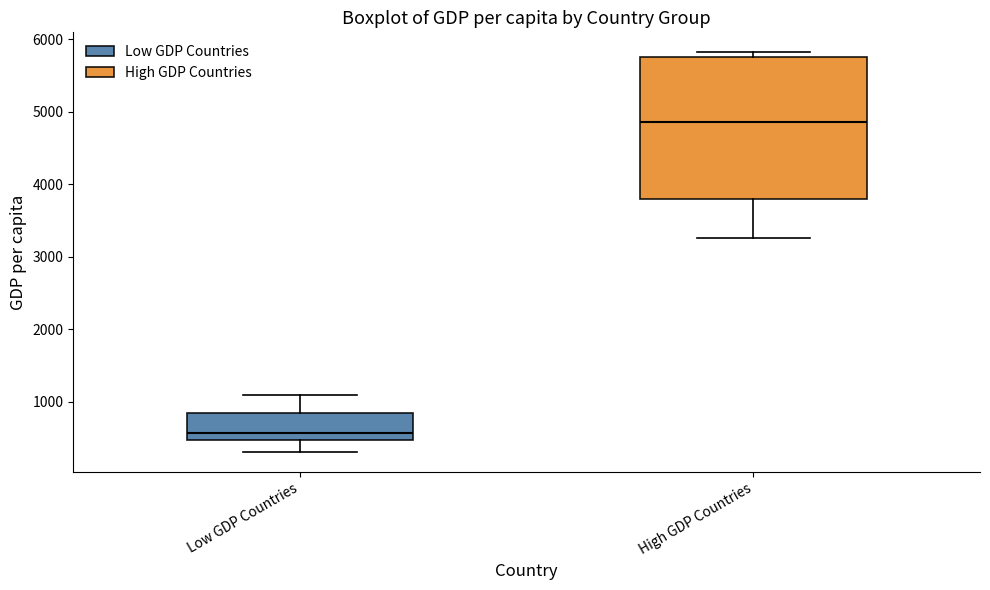

Comparing the boxes themselves (not the whiskers), which one is the tallest?

High GDP Countries